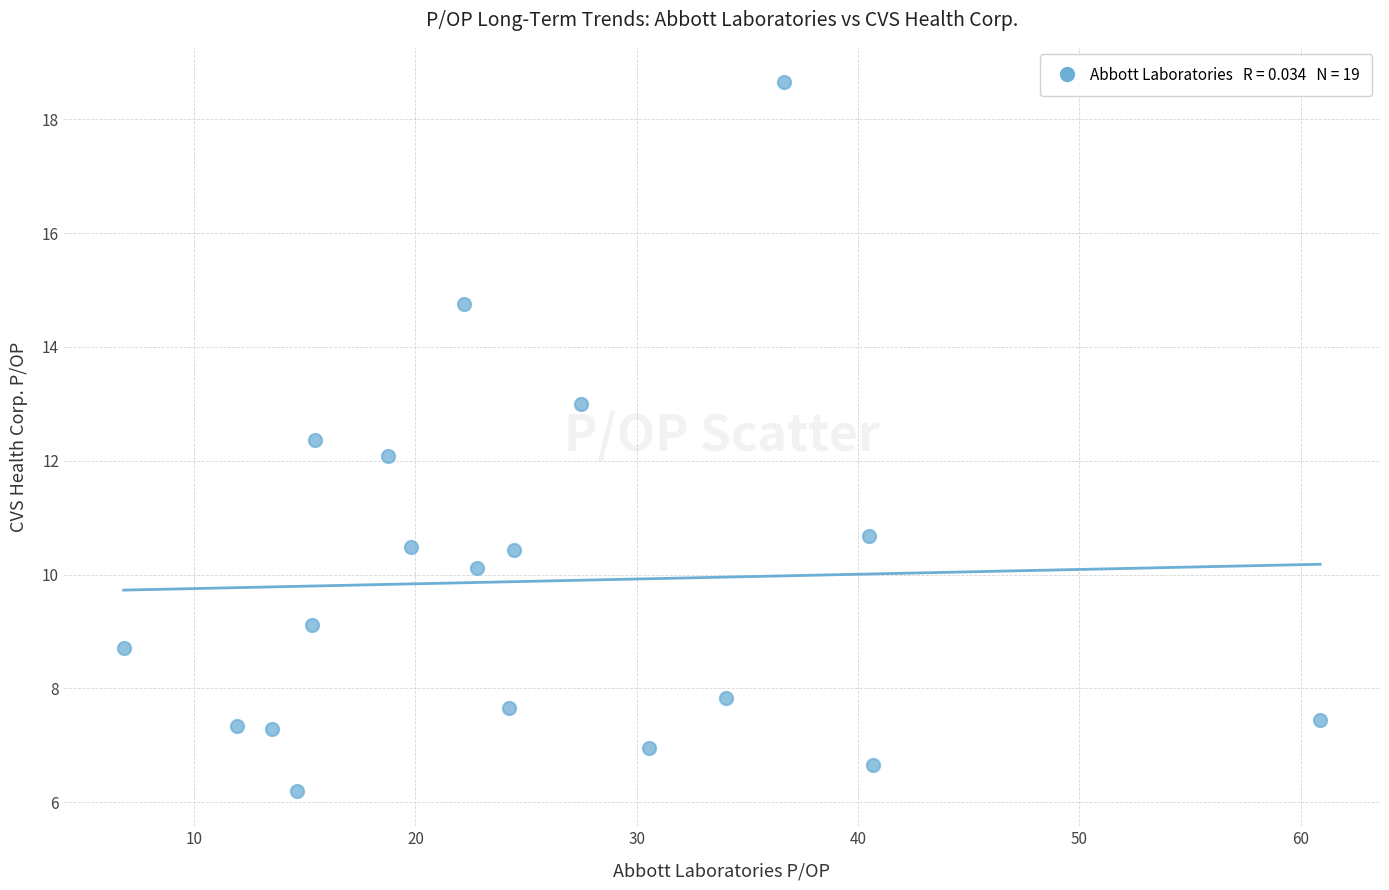

What is the range of X values (max minus min)?

54.1